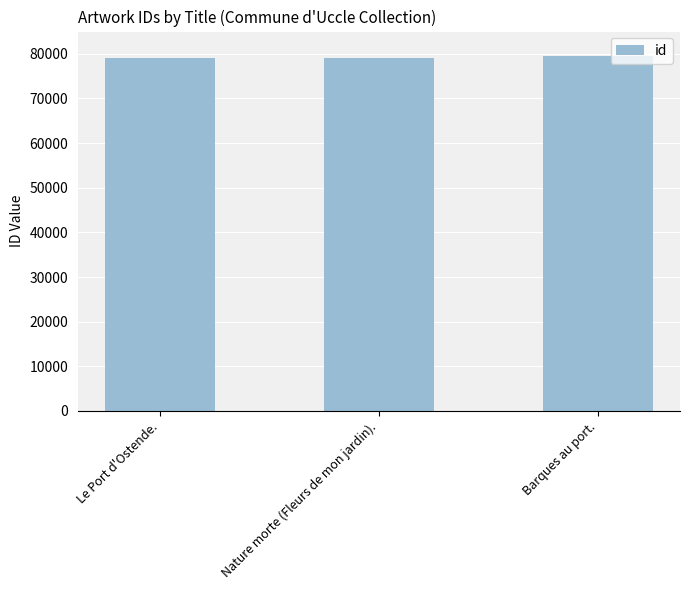

What is the smallest value displayed?

79108